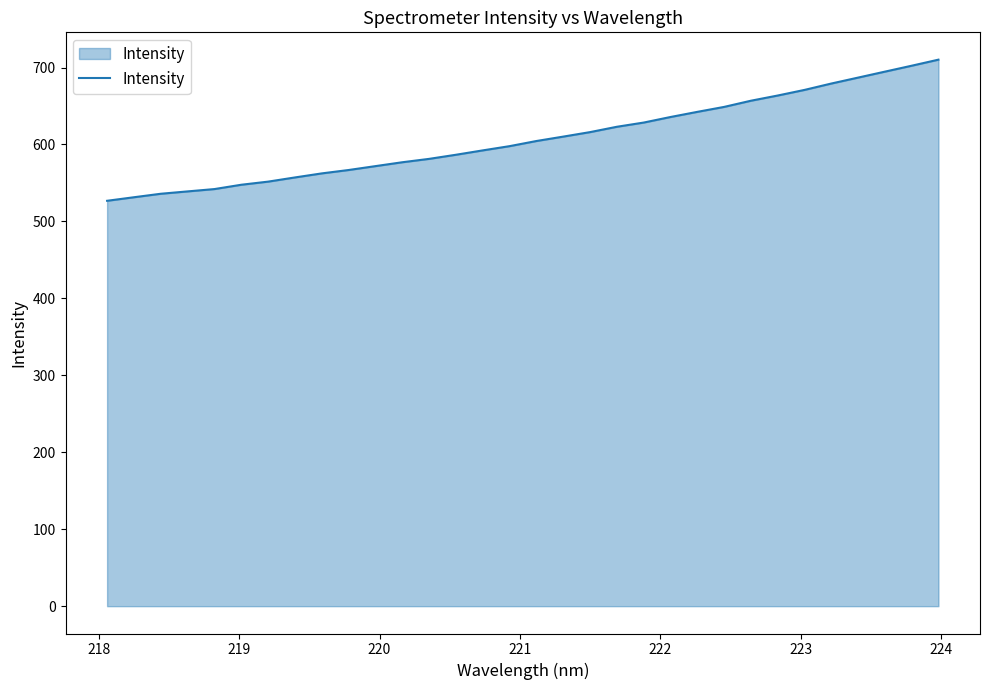

What is the maximum value shown in the chart?

710.2